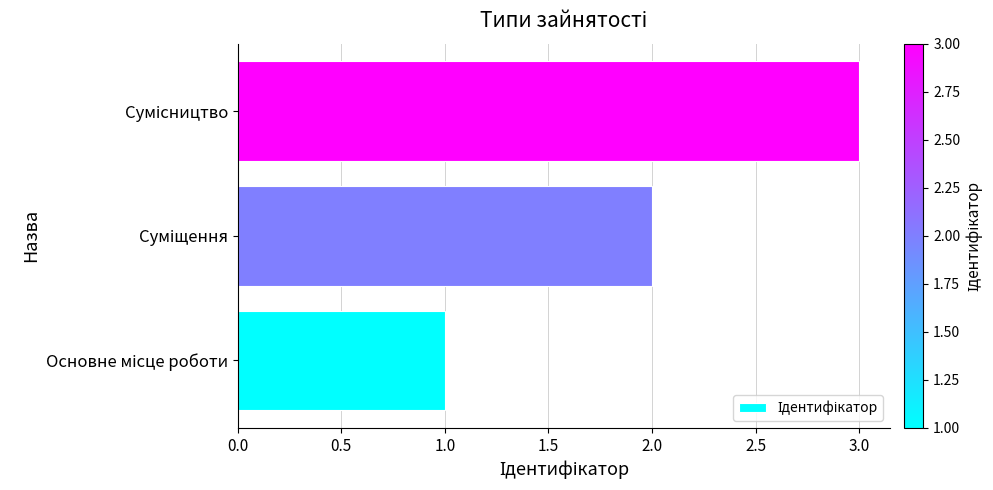

What is the average value?

2